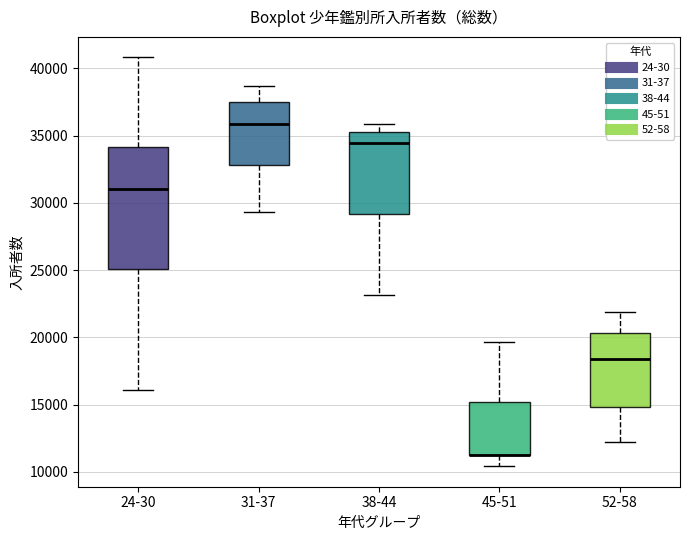

Reading left to right, read every box against the y-axis: the position of its median line, the range the box covers, and the ends of its whiskers. The values are not printed on the chart, so give them approximately, as read against the axis.

24-30: median 31000, box 25000 to 34000, whiskers 16000 to 41000
31-37: median 36000, box 33000 to 37500, whiskers 29500 to 38500
38-44: median 34500, box 29000 to 35500, whiskers 23000 to 36000
45-51: median 11500 (drawn on the box's lower edge), box 11000 to 15000, whiskers 10500 to 19500
52-58: median 18500, box 15000 to 20500, whiskers 12000 to 22000